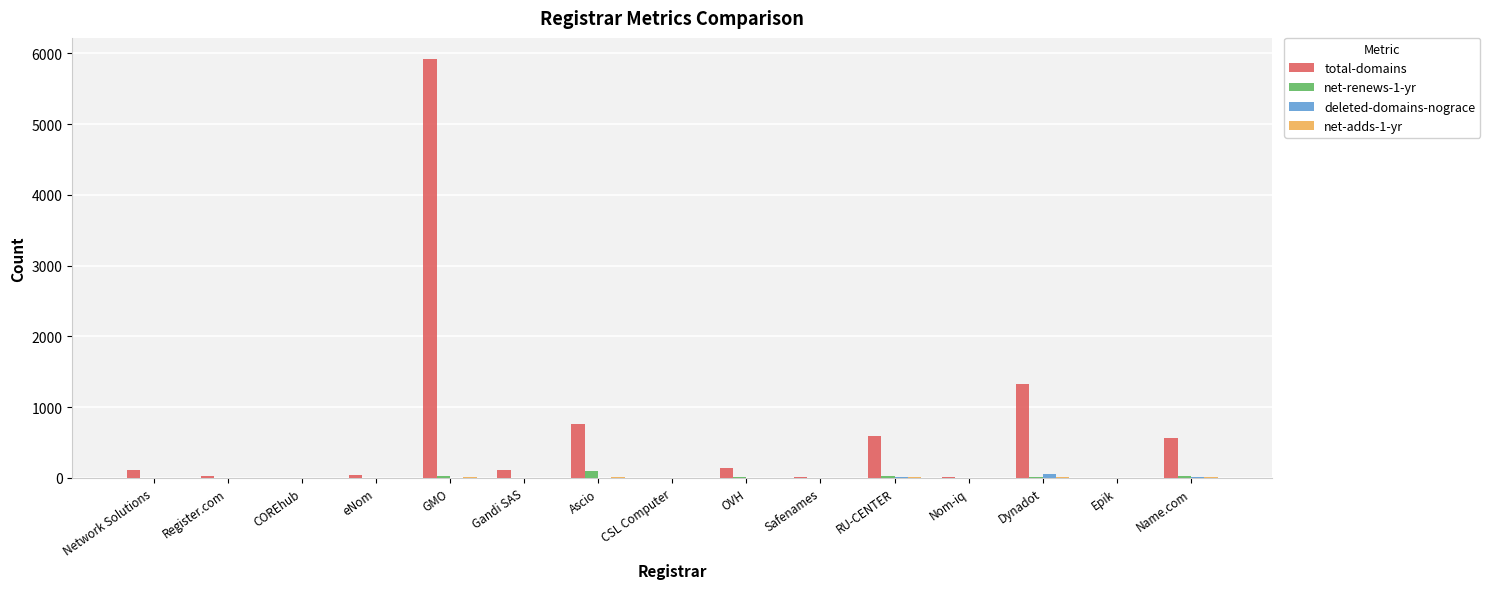

At which category is the sum across all series the highest?

GMO